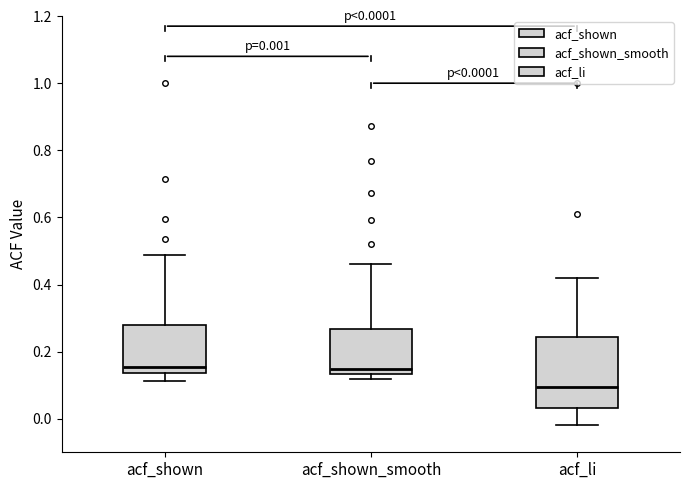

Which box is the tallest, from its lower edge to its upper edge?

acf_li